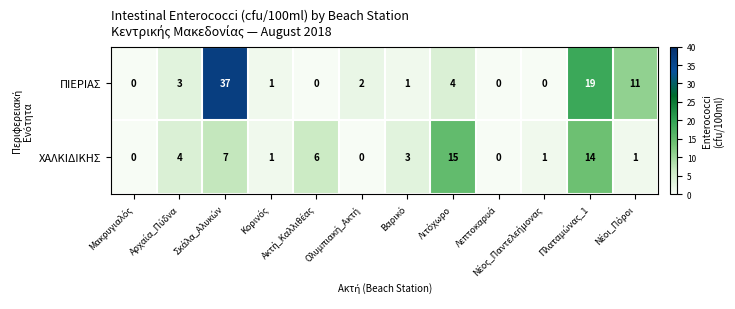

What is the difference between the maximum and minimum values in the ΠΙΕΡΙΑΣ series?

37